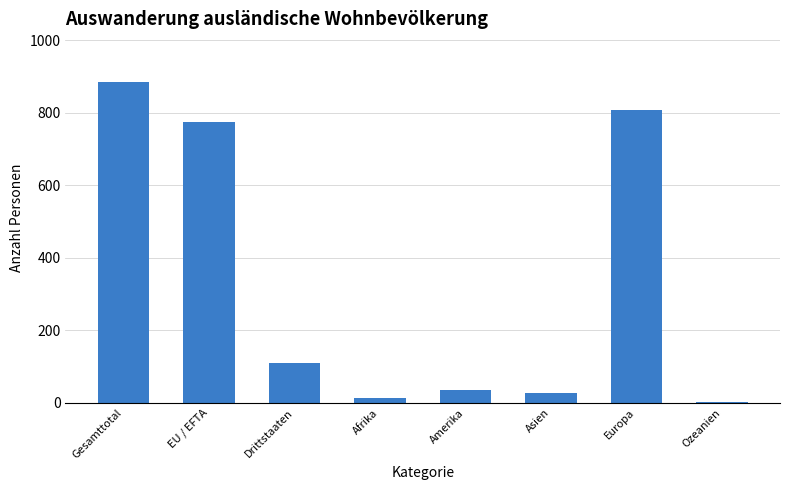

Between Drittstaaten and EU / EFTA, which is larger?

EU / EFTA